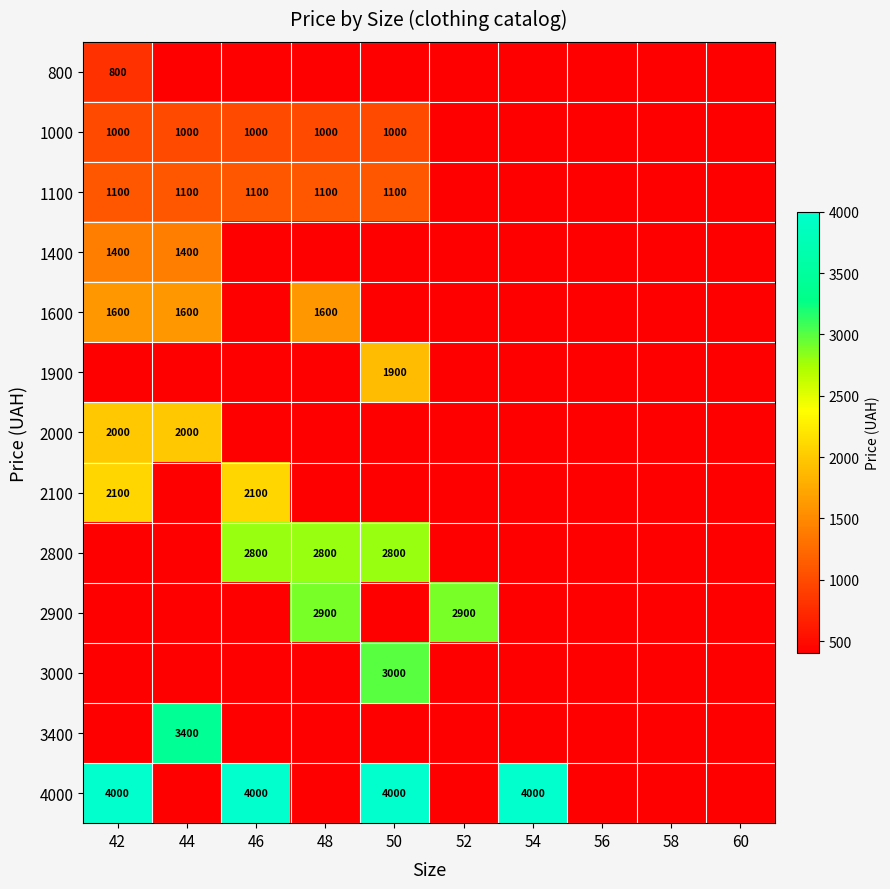

At which category does the chart reach its minimum across all series?

44